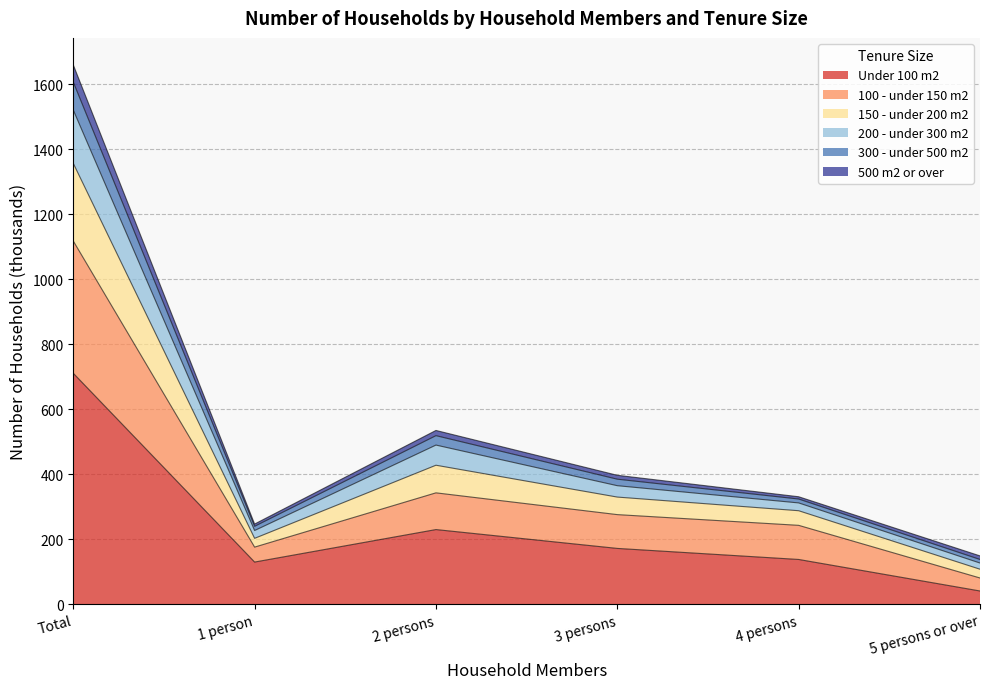

Rank the categories by 100 - under 150 m2 value from highest to lowest.

Total, 2 persons, 3 persons, 4 persons, 1 person, 5 persons or over